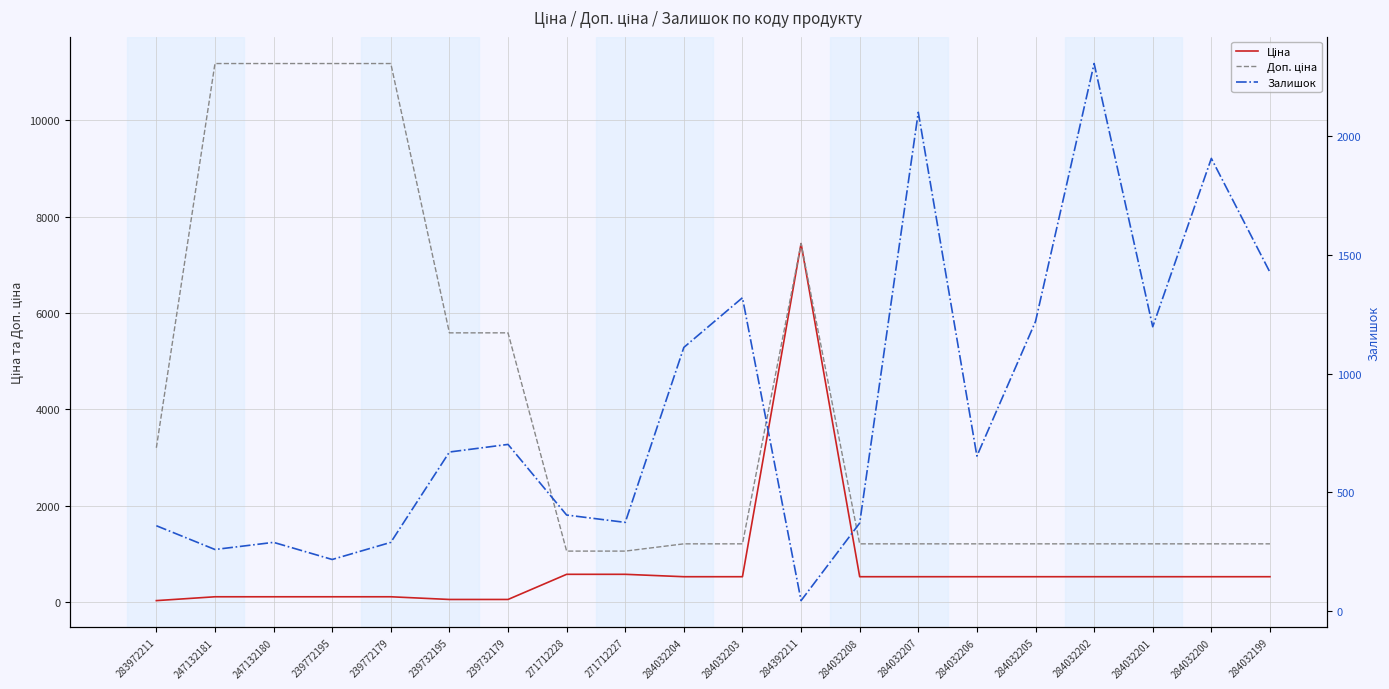

How many intersections are there between Залишок and Ціна?

4